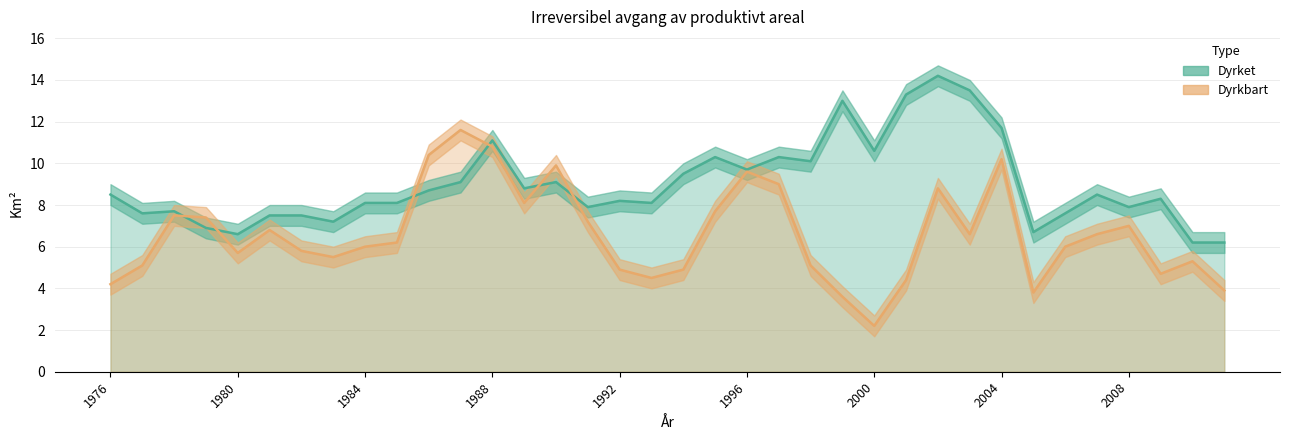

What are all the series names shown in the legend?

Dyrket, Dyrkbart